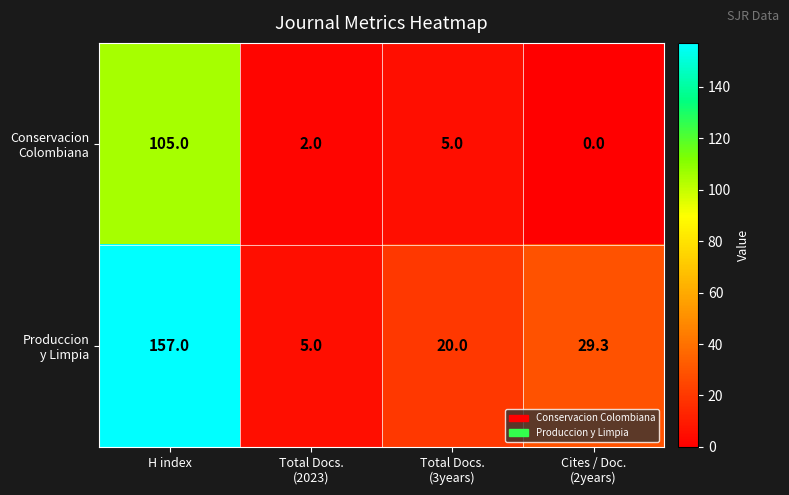

What is the total value across all series at H index?

262.0